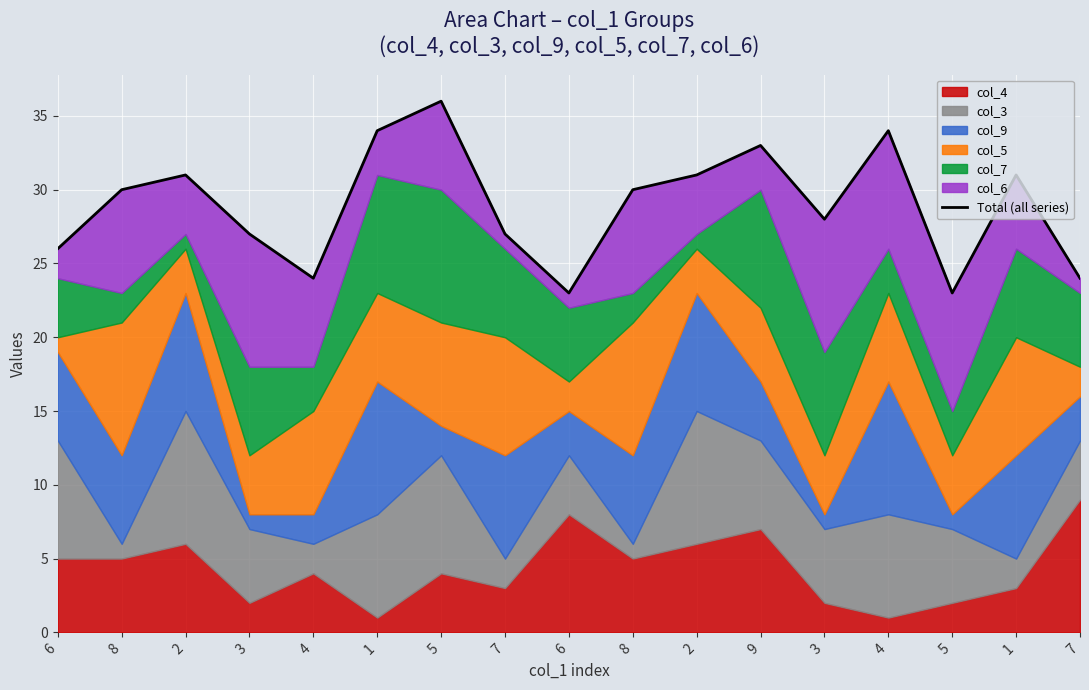

List the labels in order of value, largest first.

5, 1, 4, 9, 2, 2, 1, 8, 8, 3, 3, 7, 6, 4, 7, 6, 5